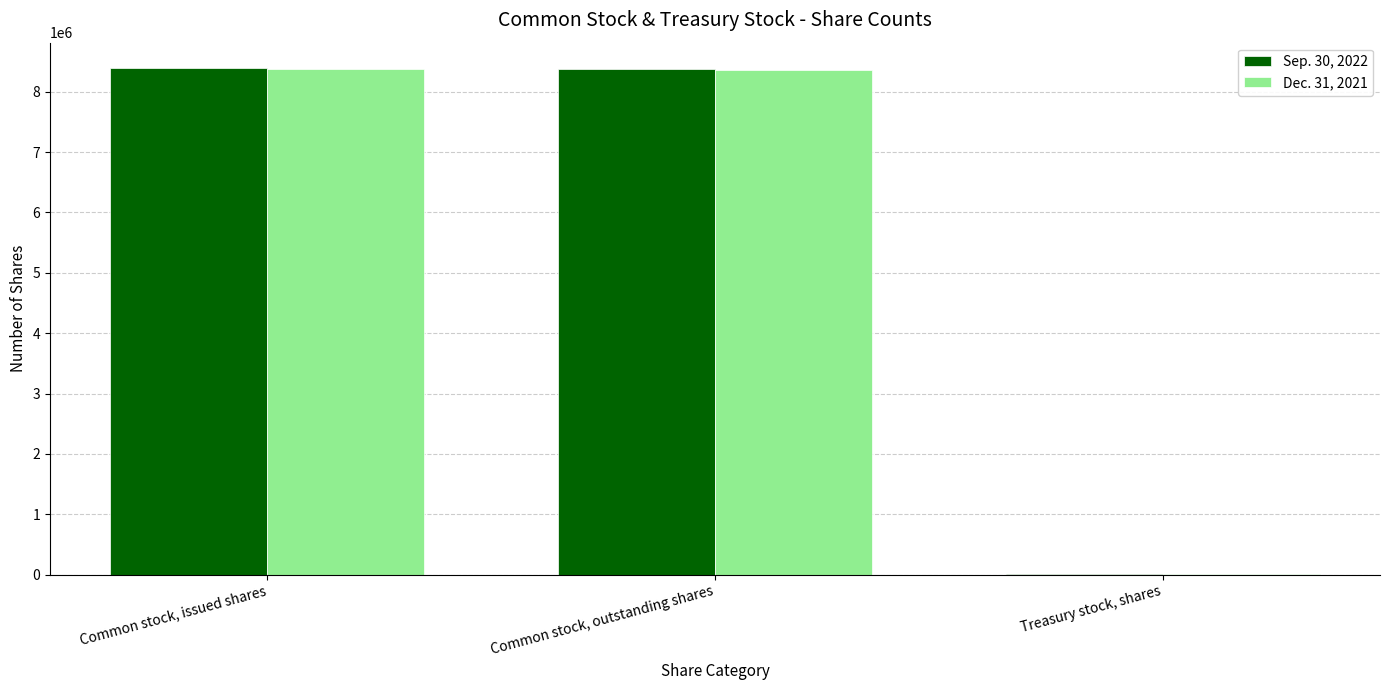

What is the sum of the Dec. 31, 2021 values at Common stock, issued shares and Common stock, outstanding shares?

16724210